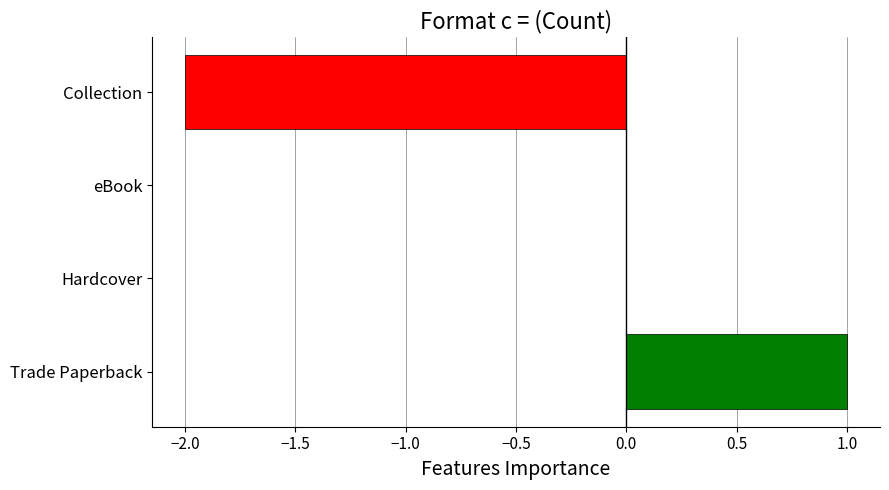

How many series are shown in this chart?

1